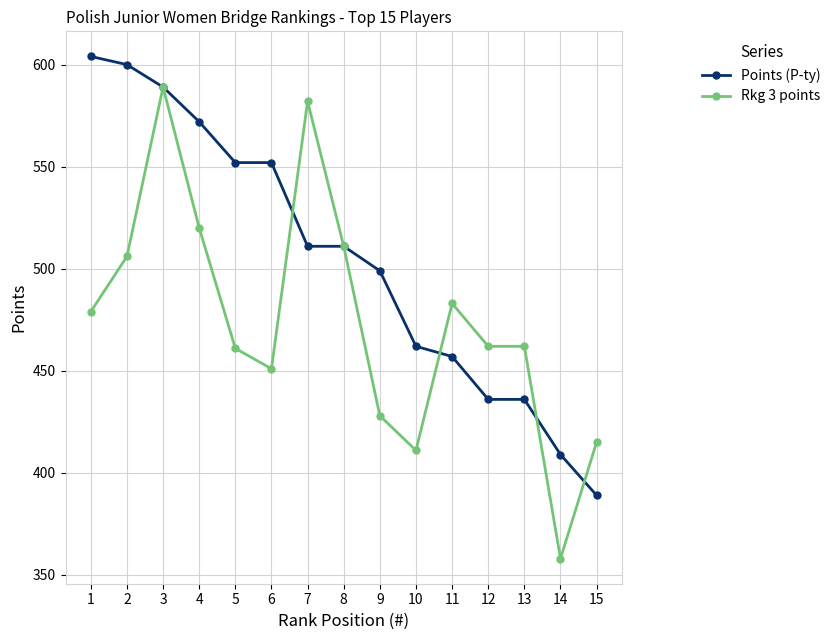

Which category has the highest value in the Rkg 3 points series?

3